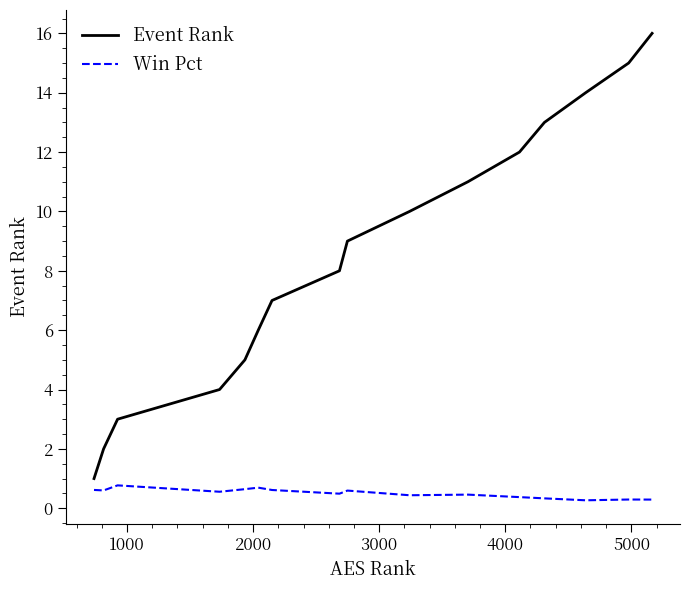

How many series are shown in this chart?

2